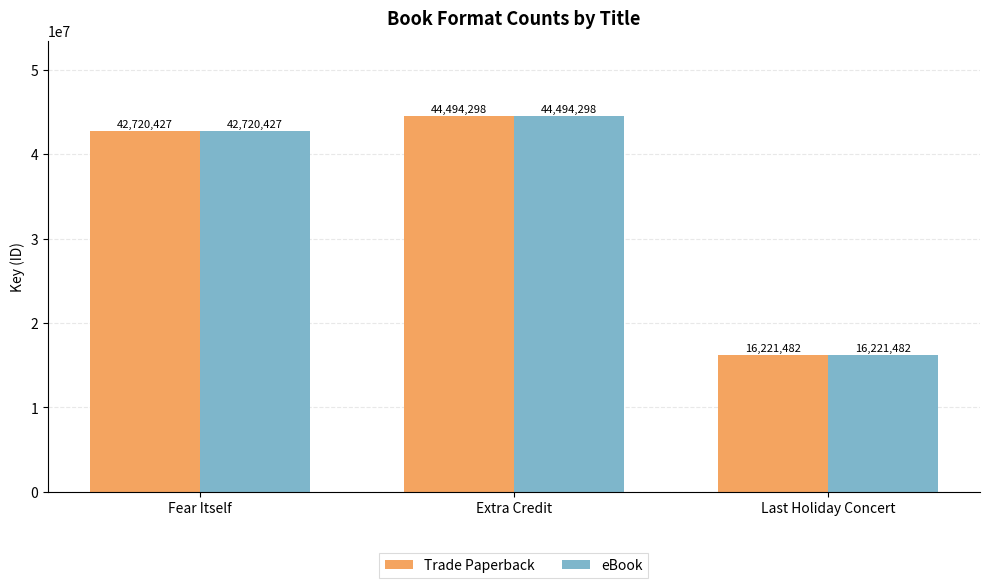

What is the difference between the Trade Paperback values at Extra Credit and Fear Itself?

1773871